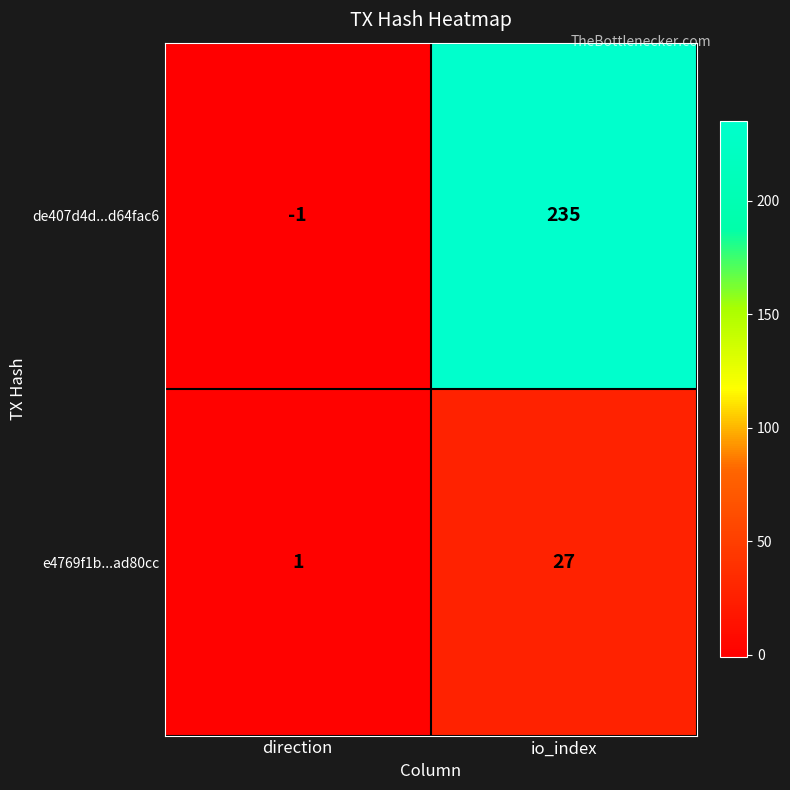

The value of de407d4d...d64fac6 at direction is -1. True or false?

True